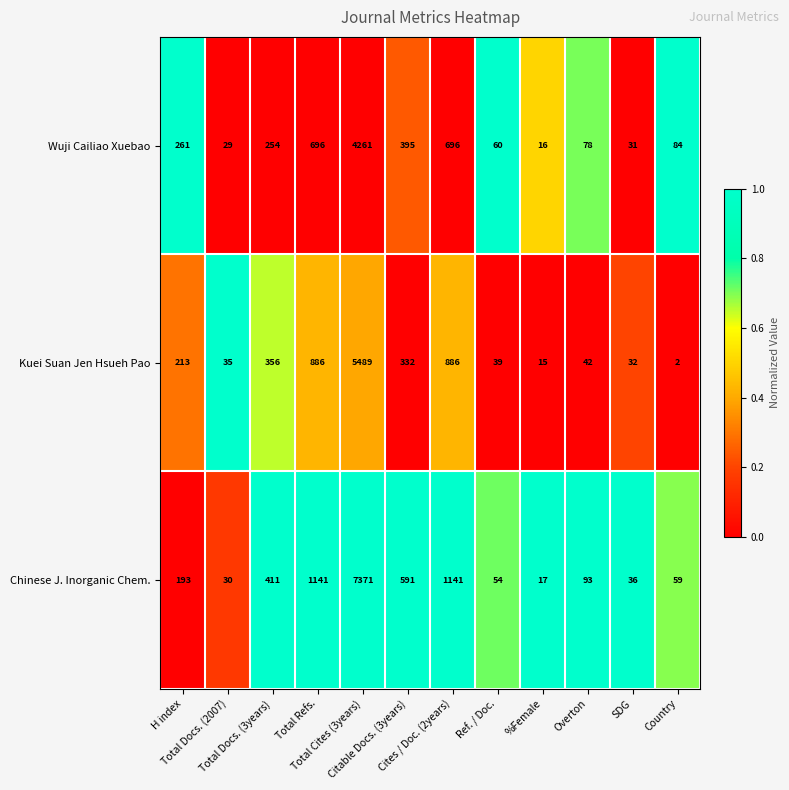

How many categories are shown in the chart?

12